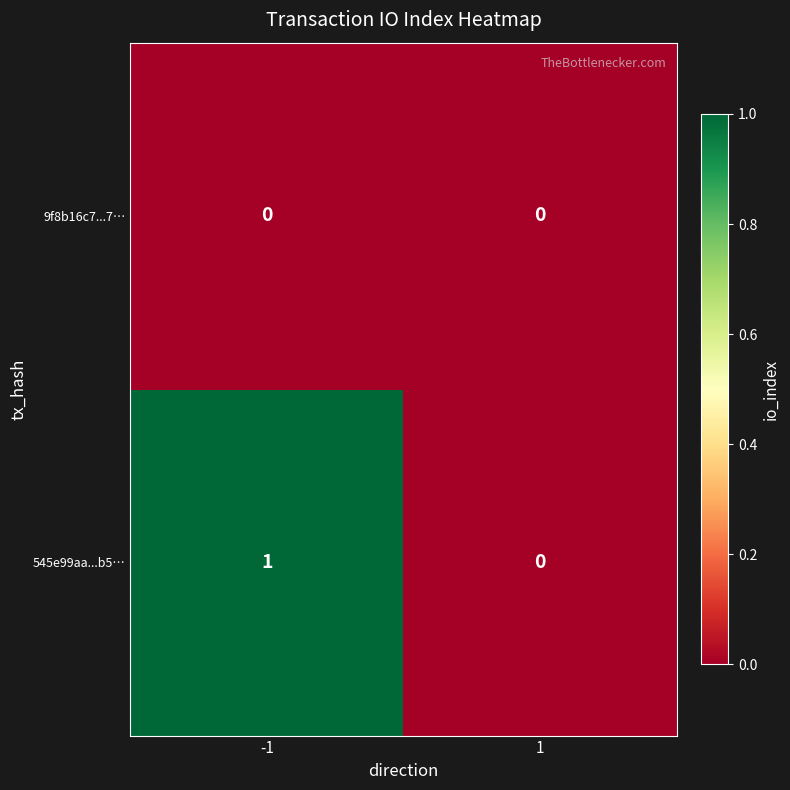

Which series has the largest total across all categories?

545e99aa...b5…